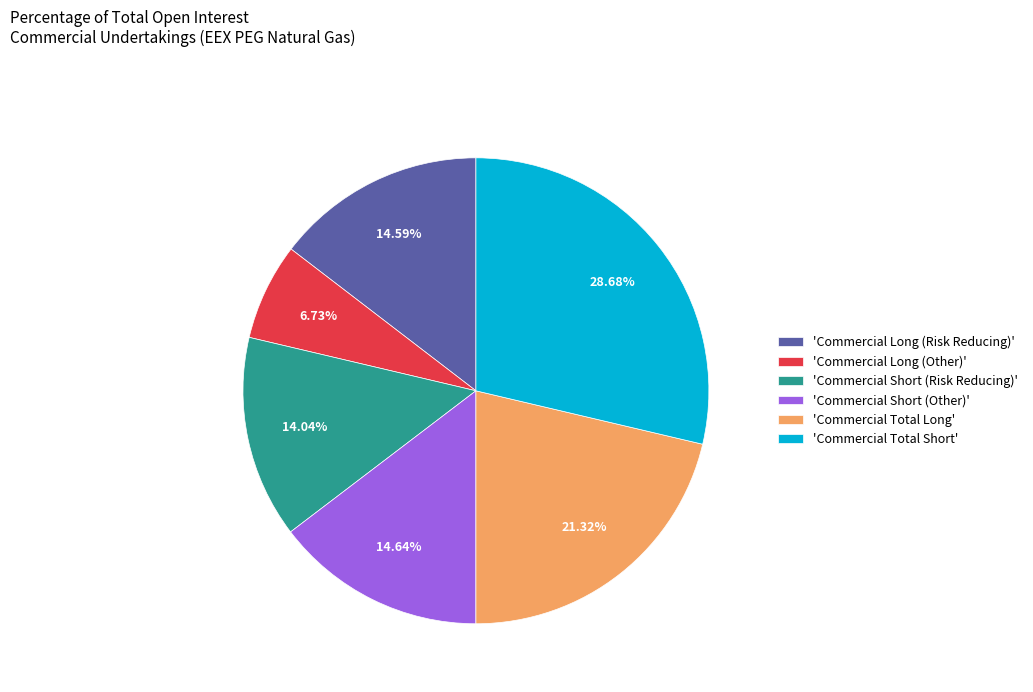

Is there any slice that represents more than half of the pie?

No